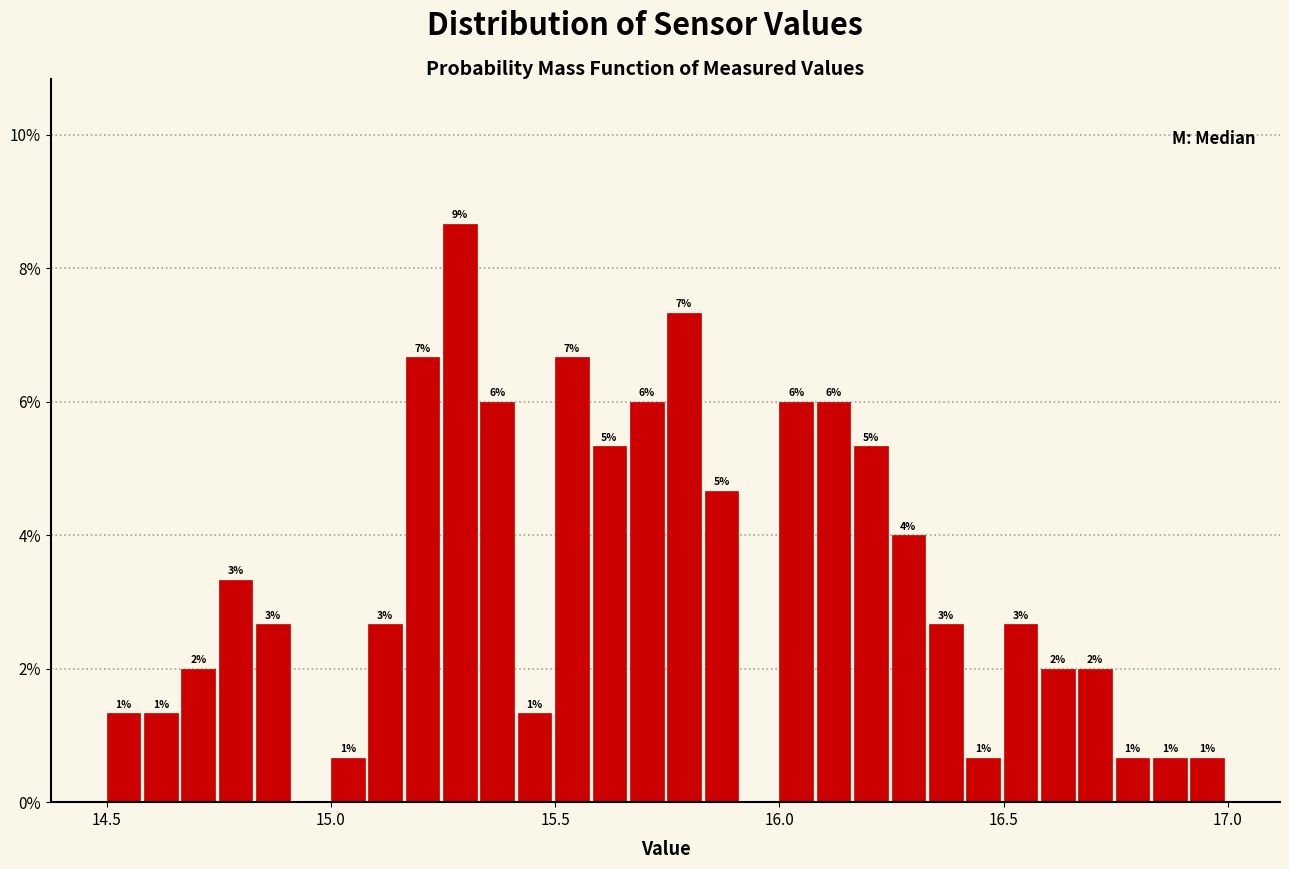

Around what value on the x-axis is the tallest bar? Give the approximate position of its centre, as read against the axis.

15.30